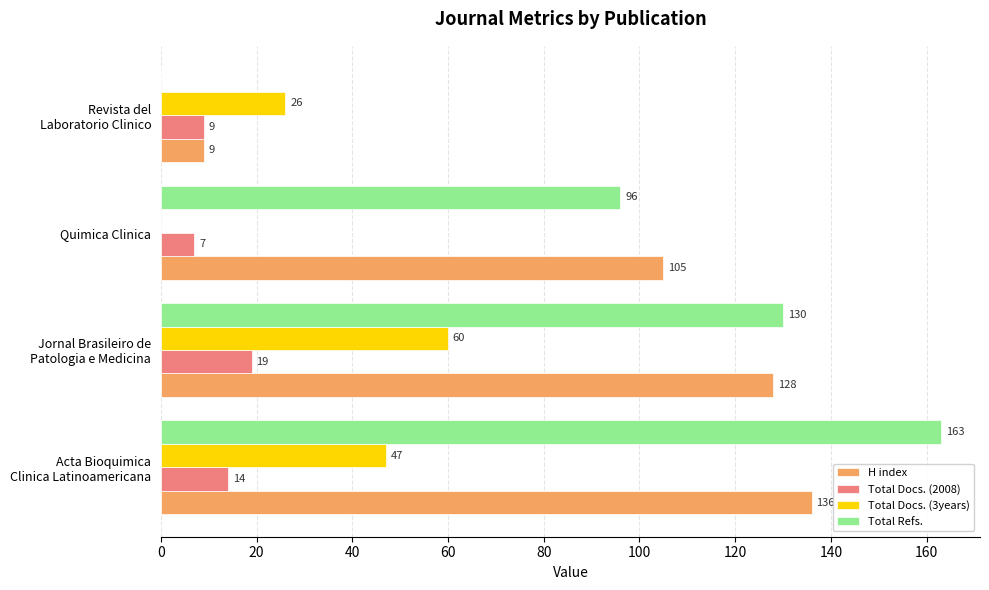

How many Total Docs. (2008) values are between 9 and 19?

3